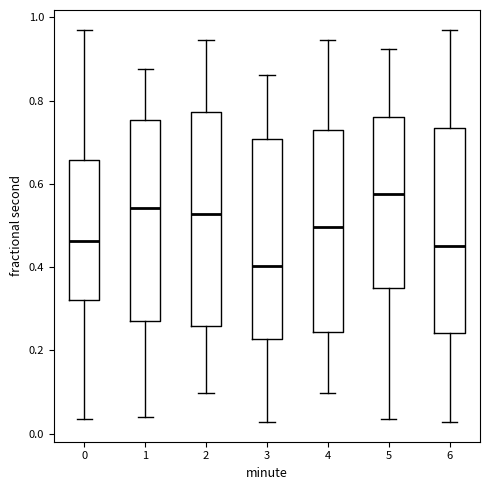

Reading left to right, read every box against the y-axis: the position of its median line, the range the box covers, and the ends of its whiskers. The values are not printed on the chart, so give them approximately, as read against the axis.

0: median 0.46, box 0.32 to 0.66, whiskers 0.04 to 0.98
1: median 0.54, box 0.28 to 0.76, whiskers 0.04 to 0.88
2: median 0.52, box 0.26 to 0.78, whiskers 0.10 to 0.94
3: median 0.40, box 0.22 to 0.70, whiskers 0.02 to 0.86
4: median 0.50, box 0.24 to 0.72, whiskers 0.10 to 0.94
5: median 0.58, box 0.34 to 0.76, whiskers 0.04 to 0.92
6: median 0.46, box 0.24 to 0.74, whiskers 0.02 to 0.98